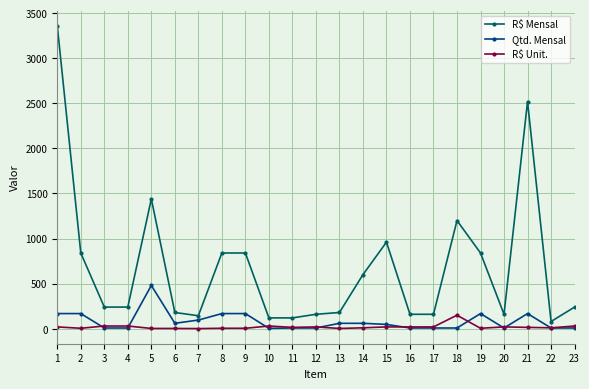

What is the lowest value of the R$ Mensal series?

80.0